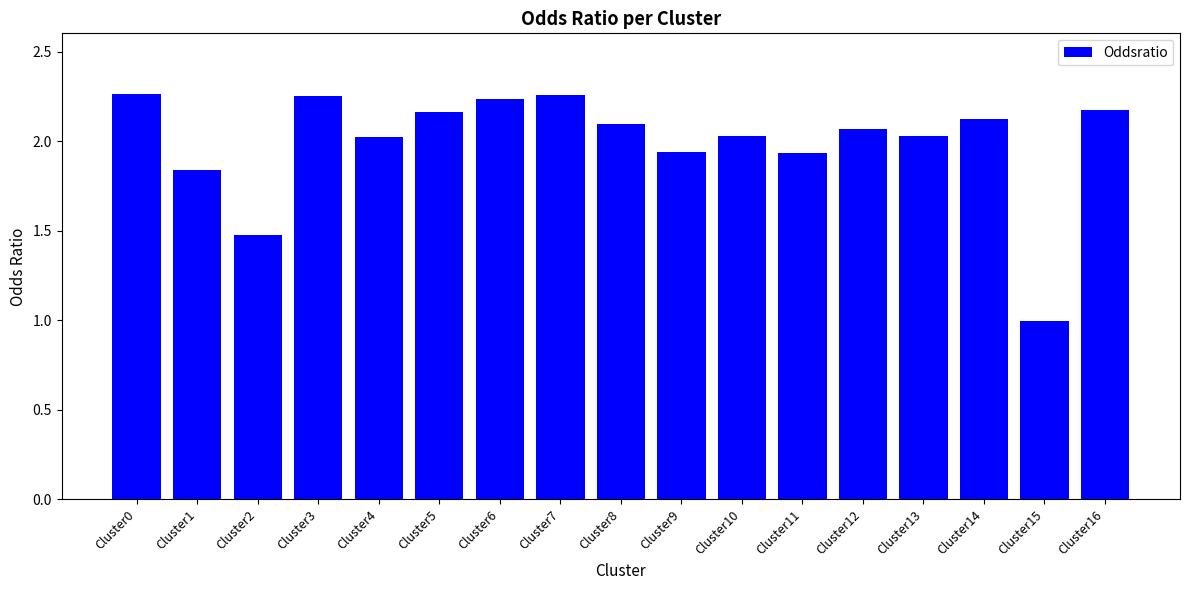

What is the smallest value displayed?

1.0